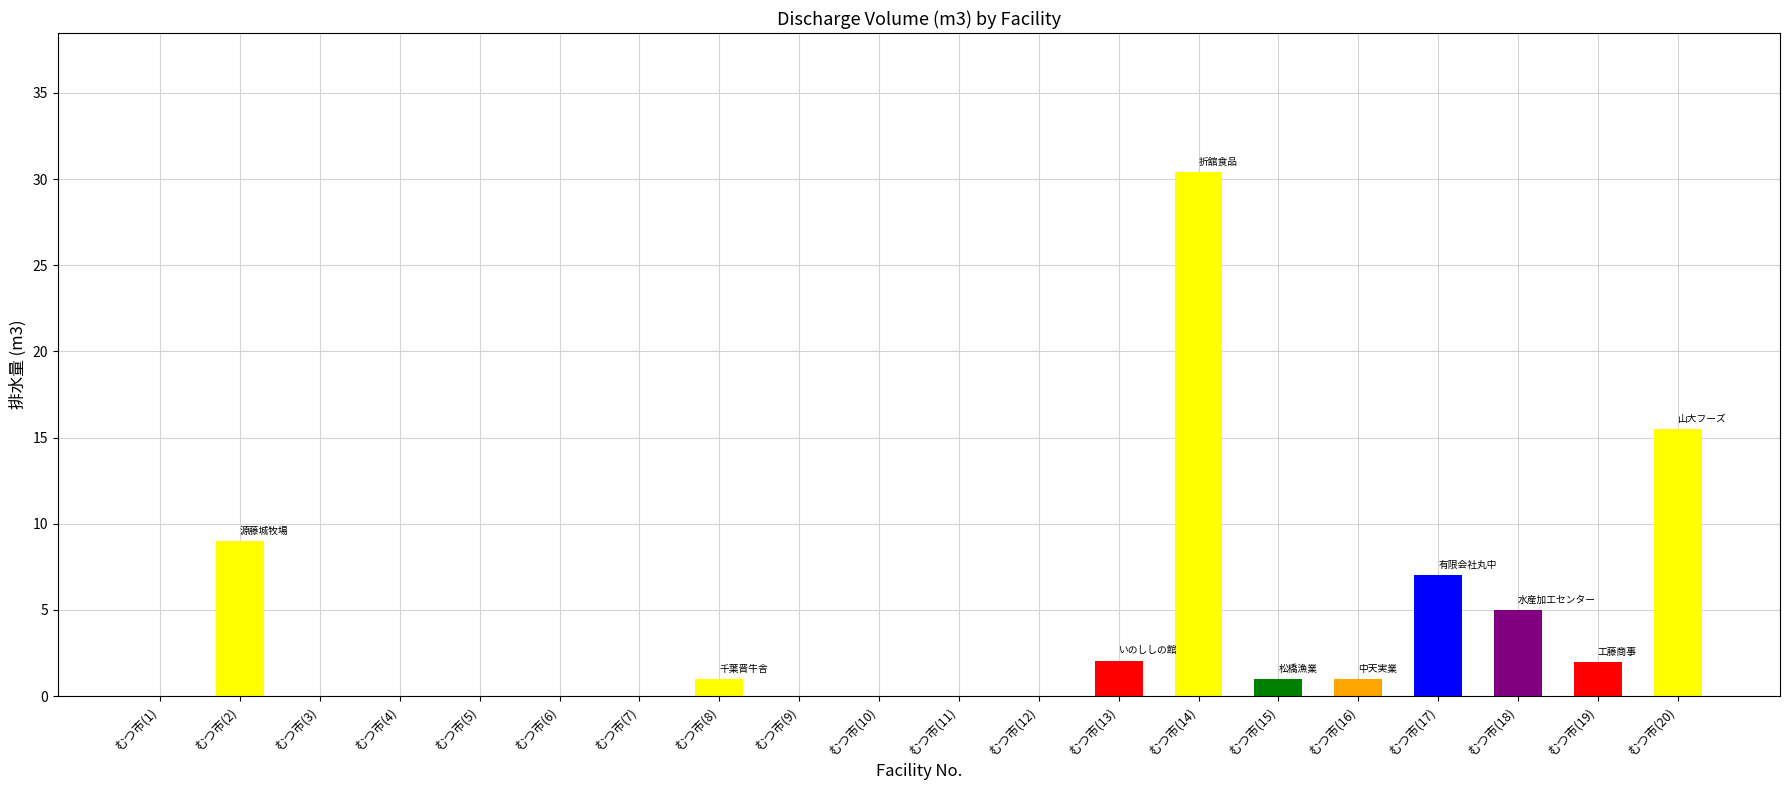

Is it true that the value at むつ市(11) is 0.0?

True